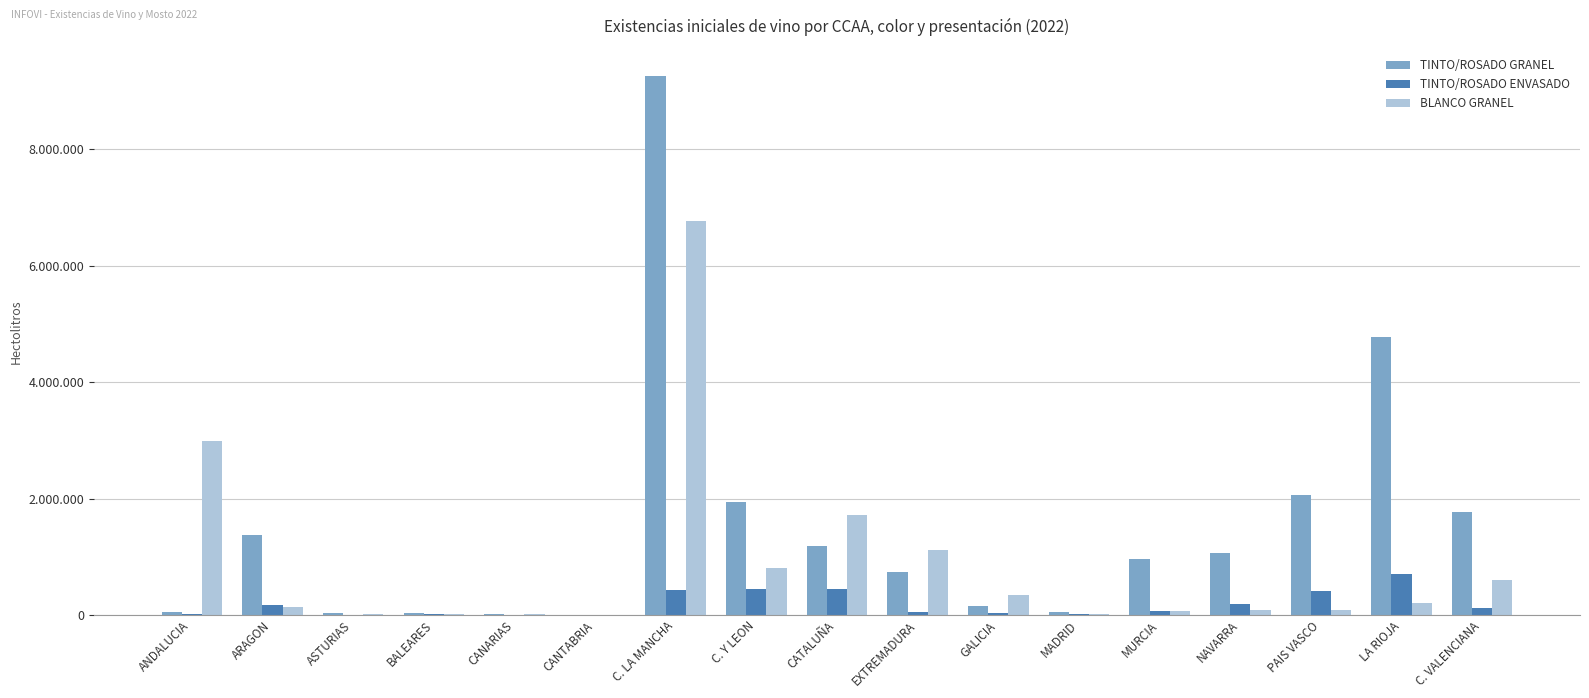

Which series has the largest range (max minus min)?

TINTO/ROSADO GRANEL